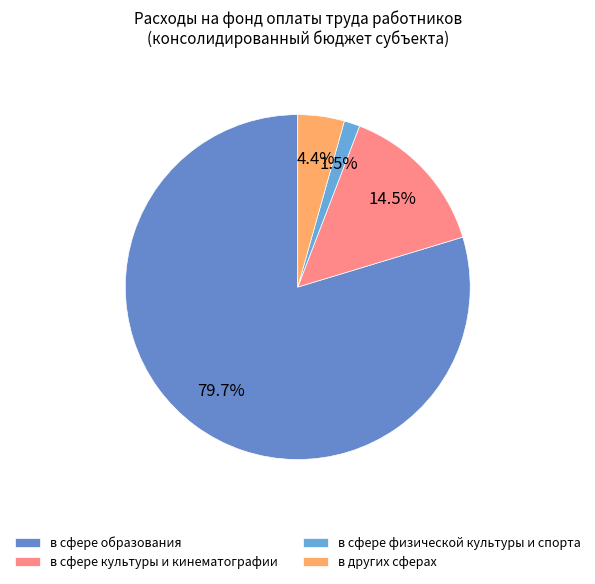

How many segments does this pie chart have?

4